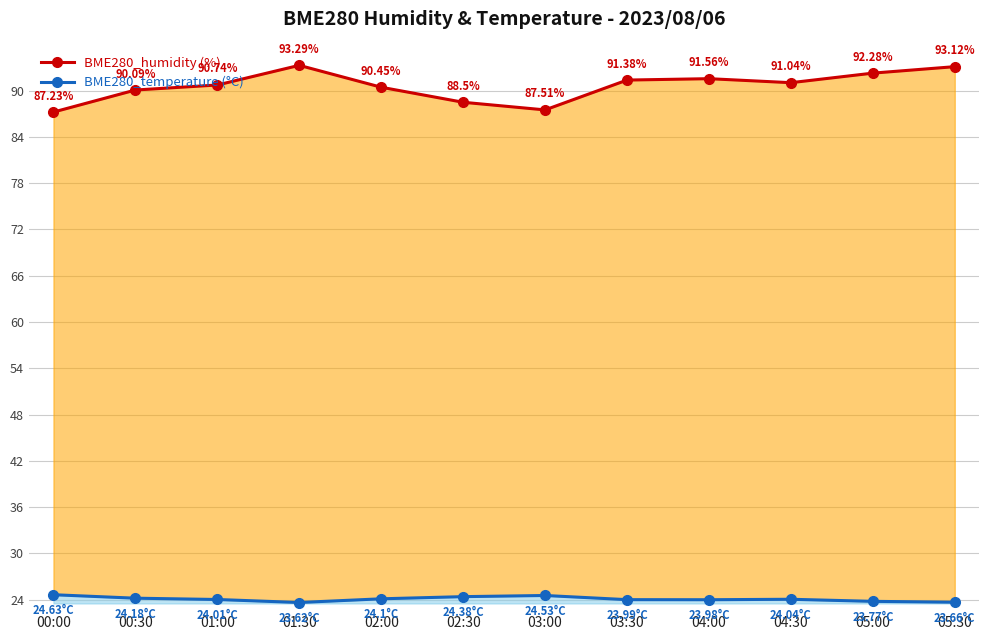

What is the difference between the maximum and second lowest values in the BME280_humidity (%) series?

5.8